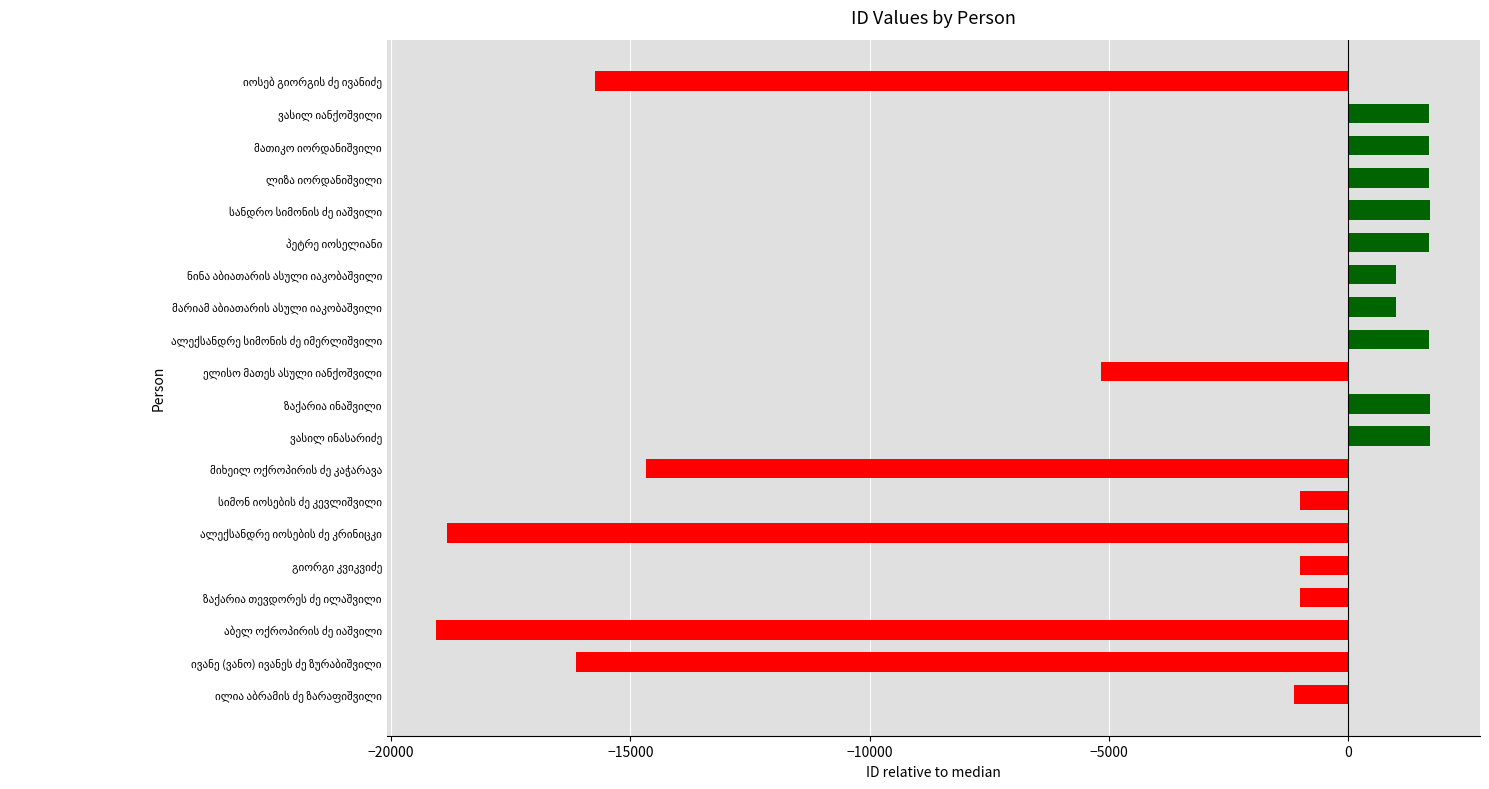

What is the difference between the second highest and minimum values?

20762